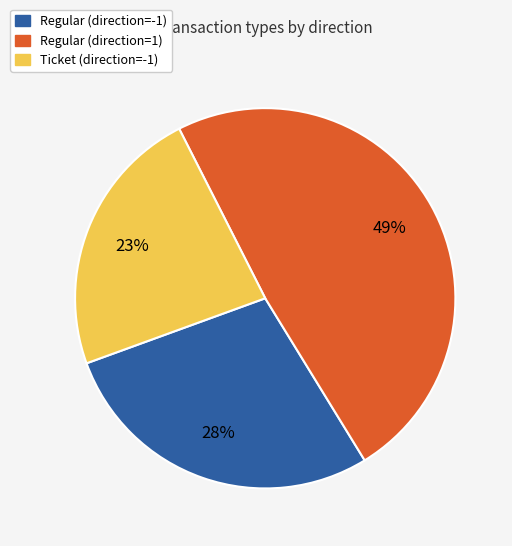

How many segments does this pie chart have?

3